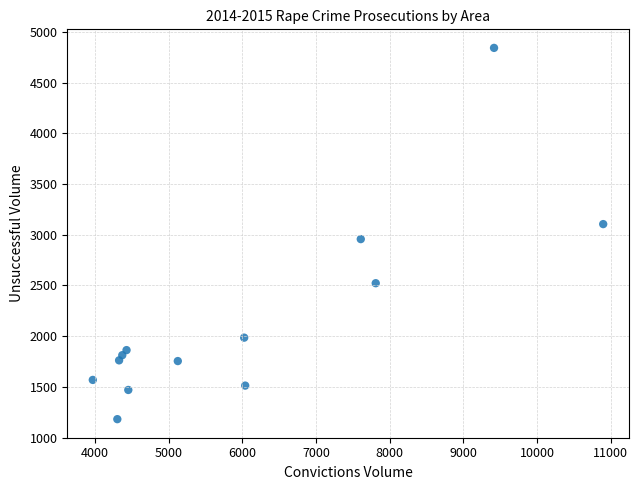

What is the range of Y values (max minus min)?

3662